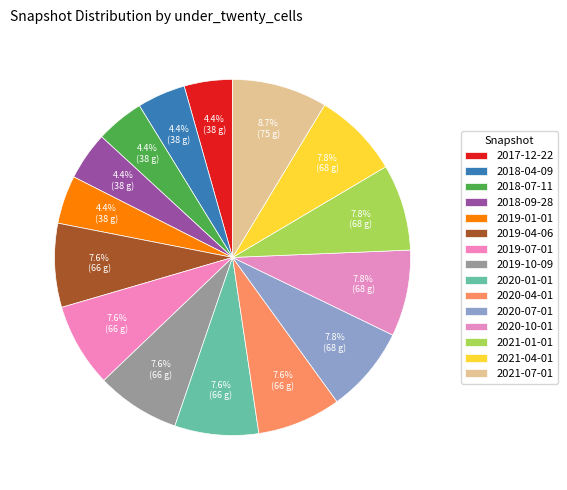

Combined, do 2019-04-06 and 2020-07-01 account for over 50%?

No